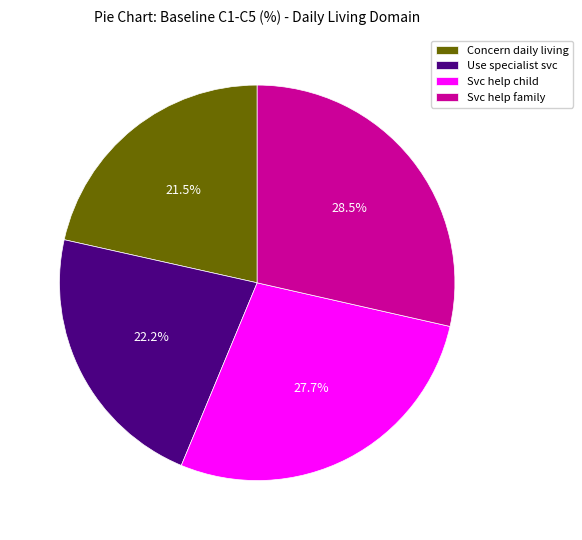

Which slice is the largest?

Svc help family